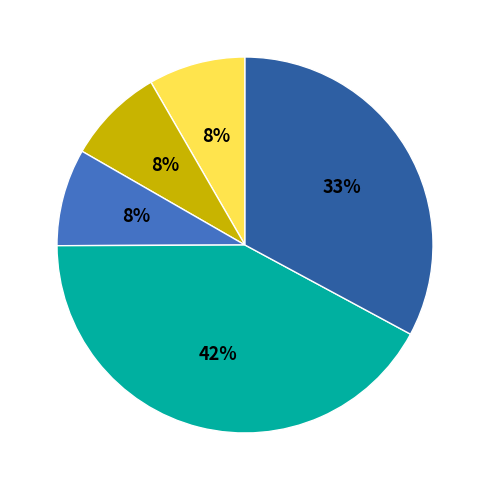

To the nearest percent, what is the difference between the largest and smallest slice percentages?

34%